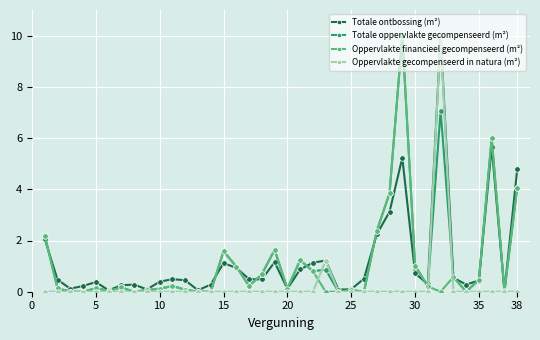

Which series ends up on top after the final intersection of Totale oppervlakte gecompenseerd (m²) and Oppervlakte gecompenseerd in natura (m²)?

Totale oppervlakte gecompenseerd (m²)